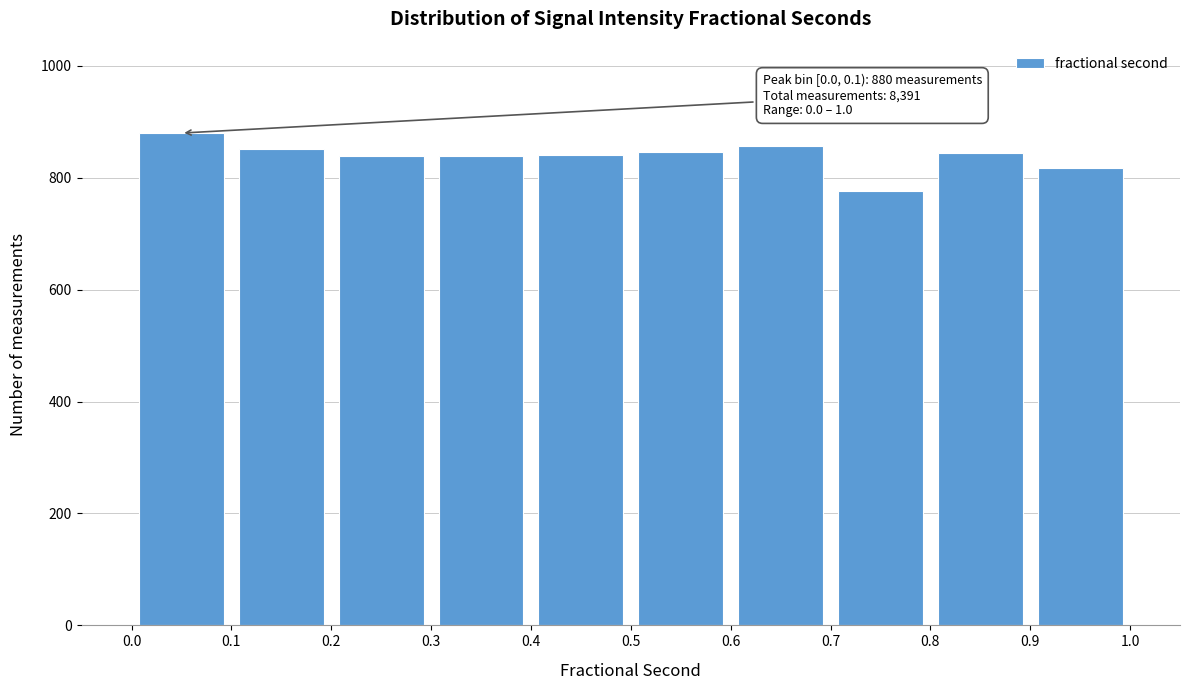

Over which range of the x-axis is the bar tallest?

0.0 to 0.1